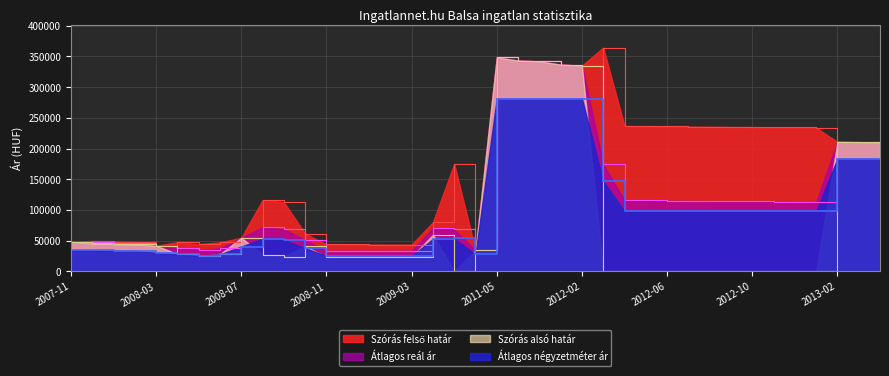

True or false: Átlagos négyzetméter ár and Szórás felső határ cross at least once.

False